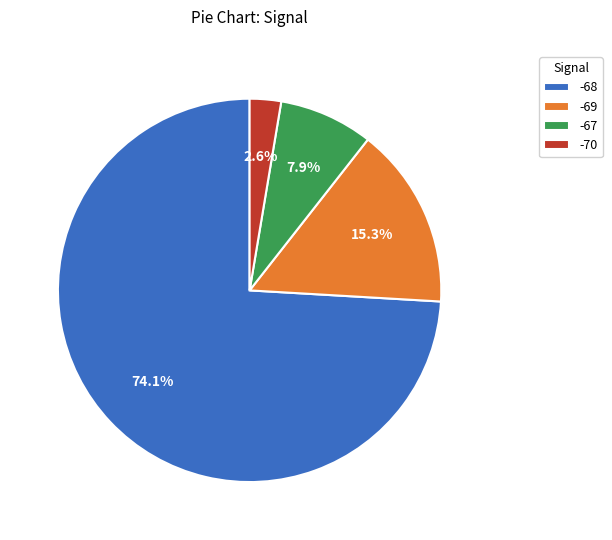

To the nearest percent, what portion does -68 represent?

74%